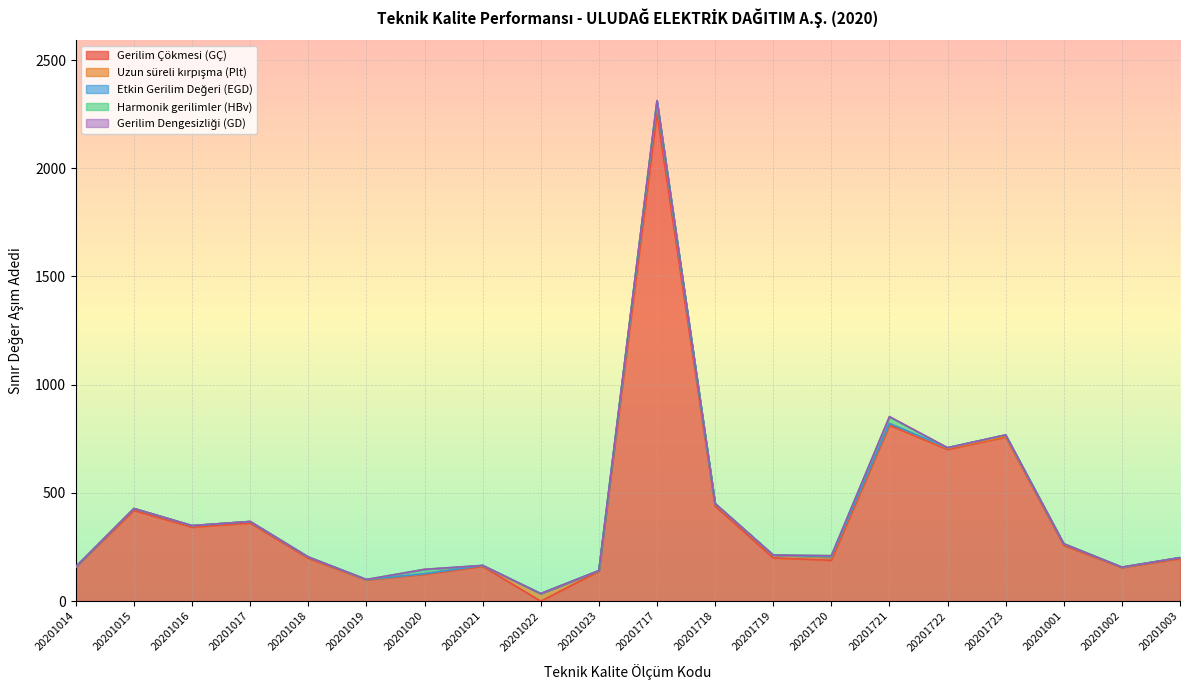

At which category is the sum across all series the highest?

20201717